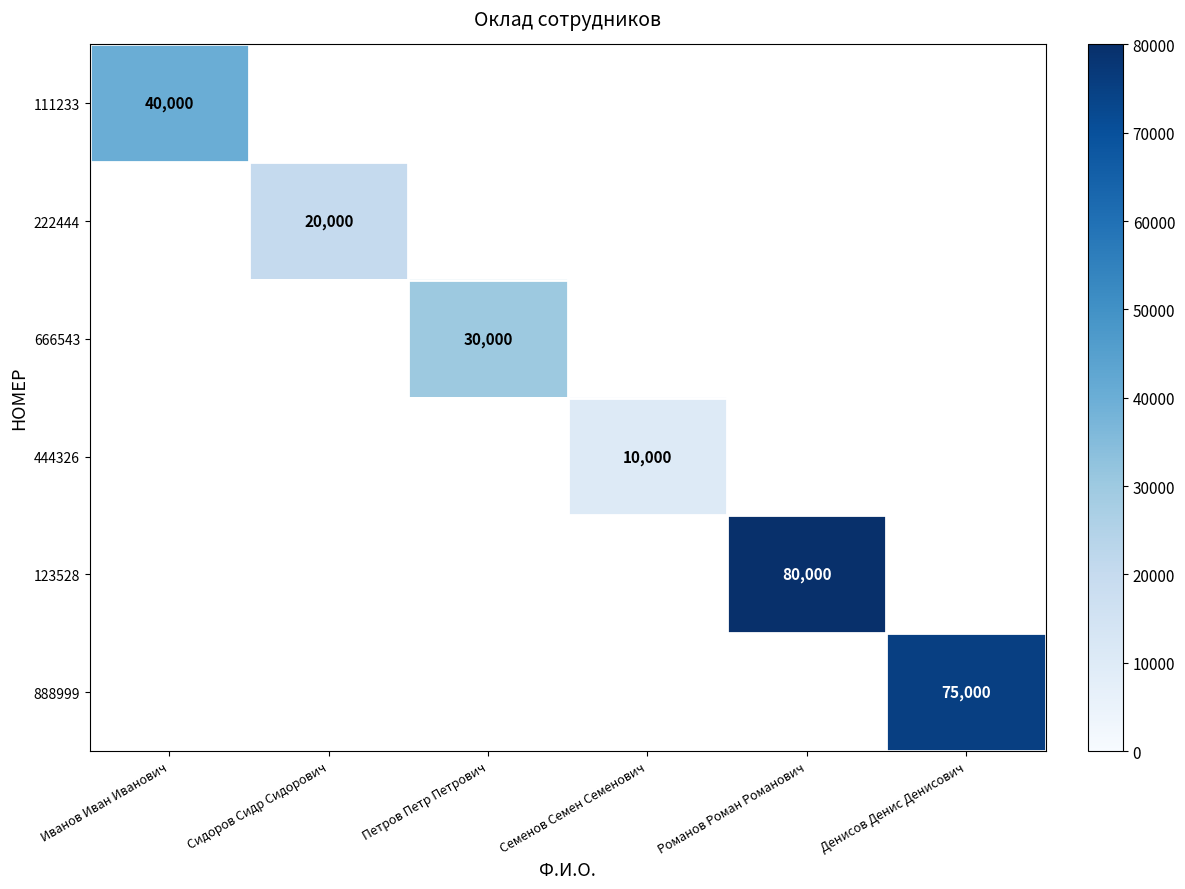

At how many categories does at least one series exceed 69971?

2